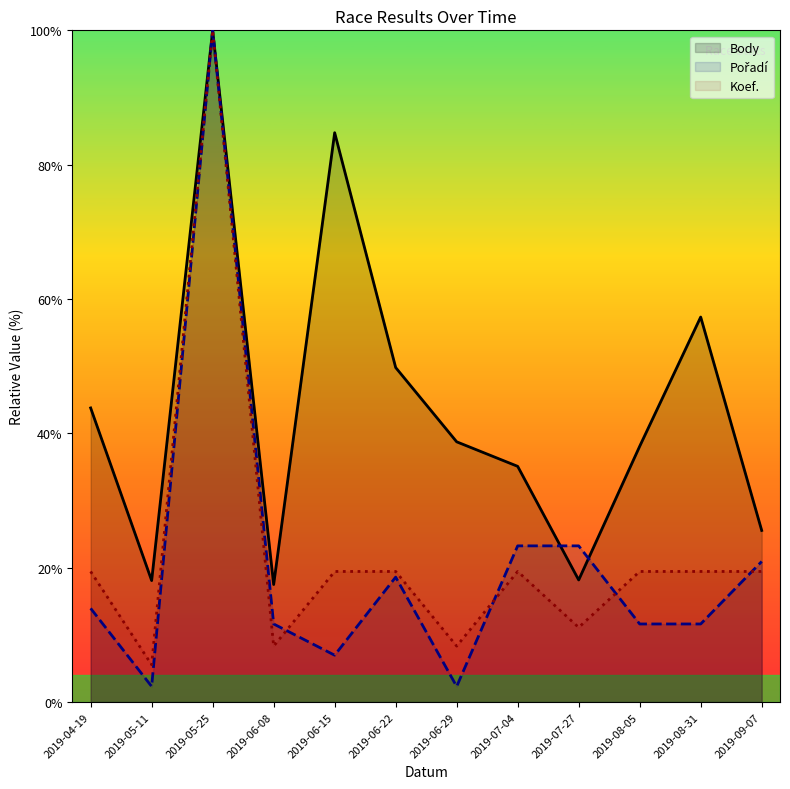

True or false: Koef. and Body cross at least once.

False